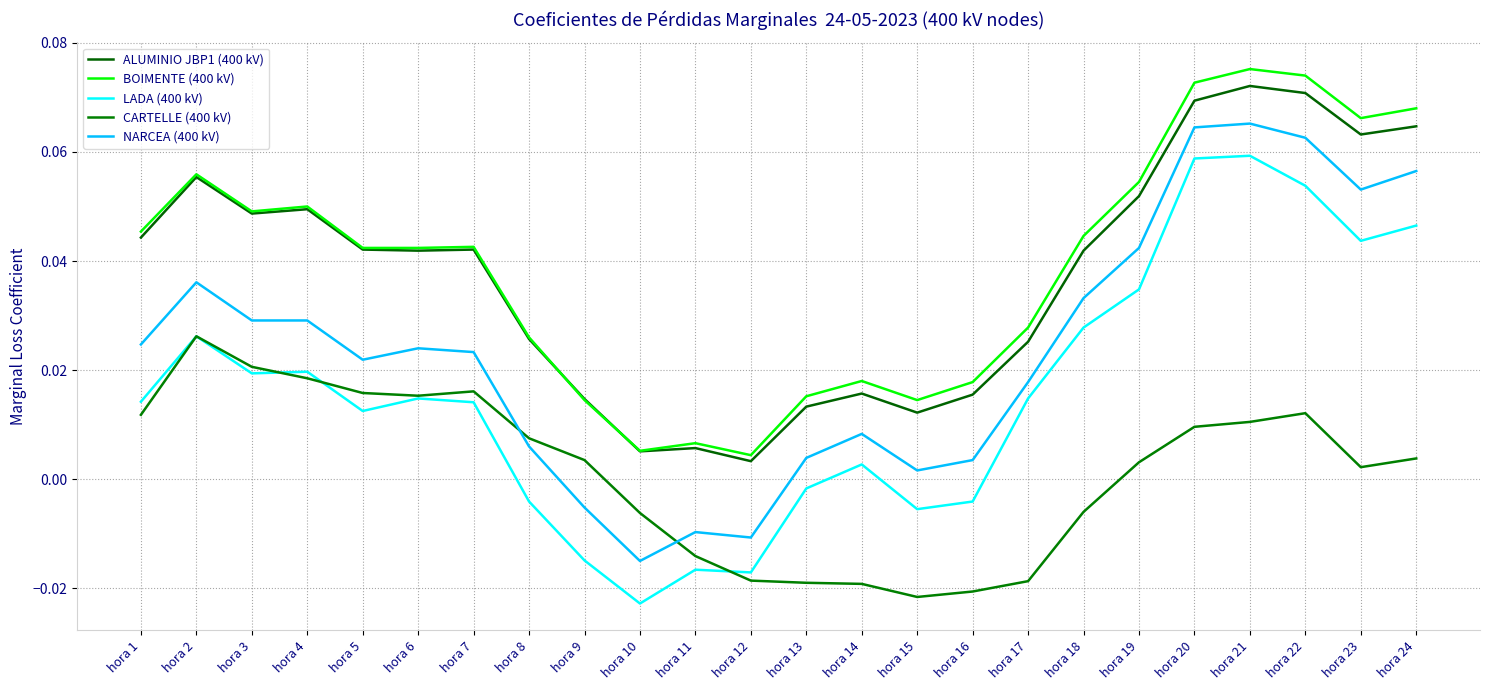

Where is the first local minimum for NARCEA (400 kV)?

hora 5